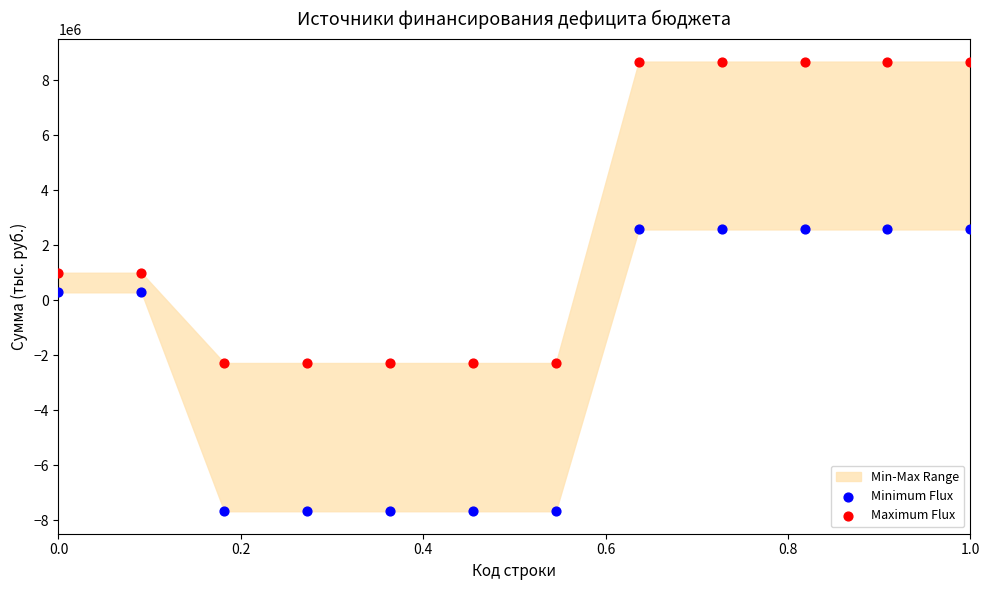

Across all data points, what is the range of X values (max minus min)?

1.0